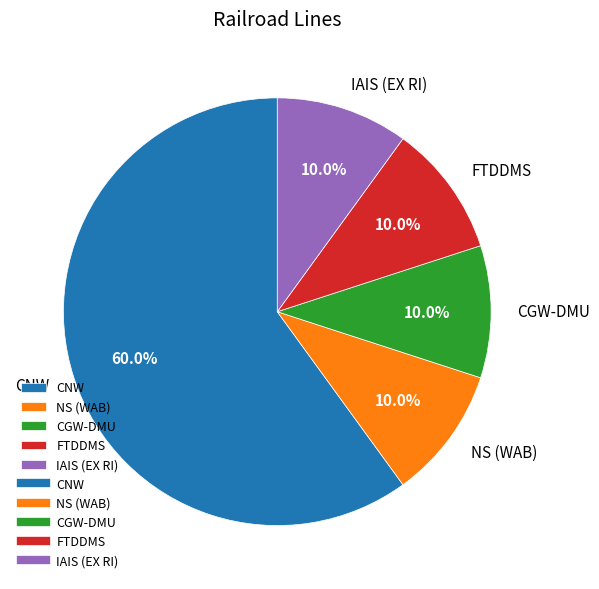

To the nearest percent, what is the average slice percentage?

20%